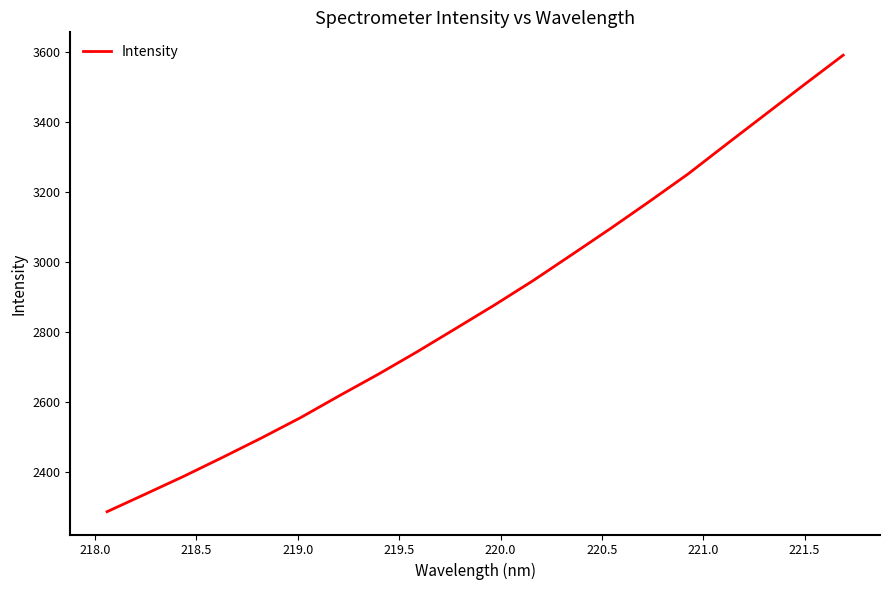

What is the smallest value displayed?

2286.0